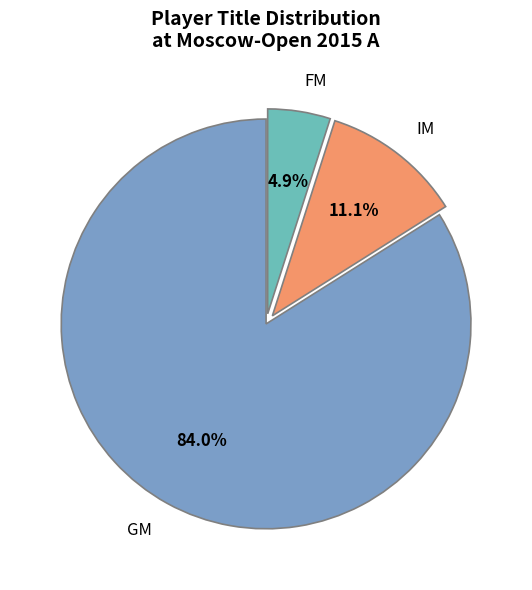

Rank the categories by value from highest to lowest.

GM, IM, FM